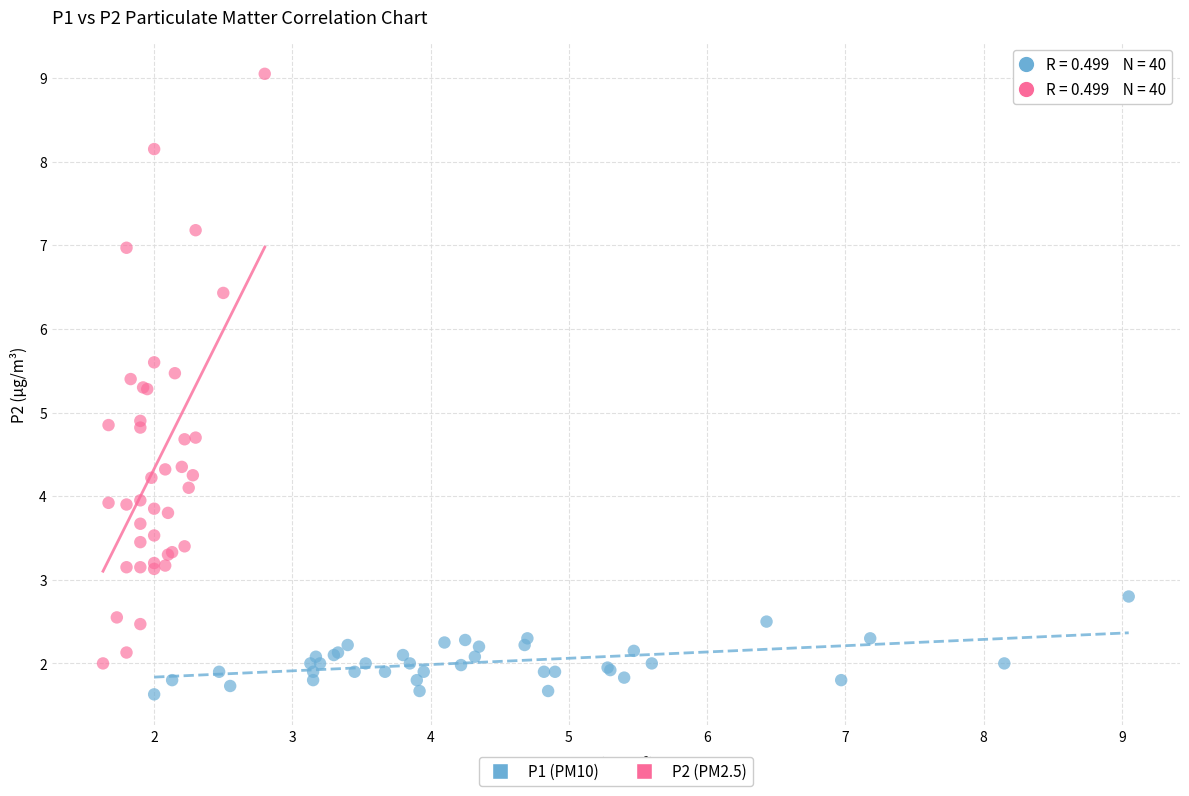

Which series has the widest spread of Y values?

P2 (PM2.5)